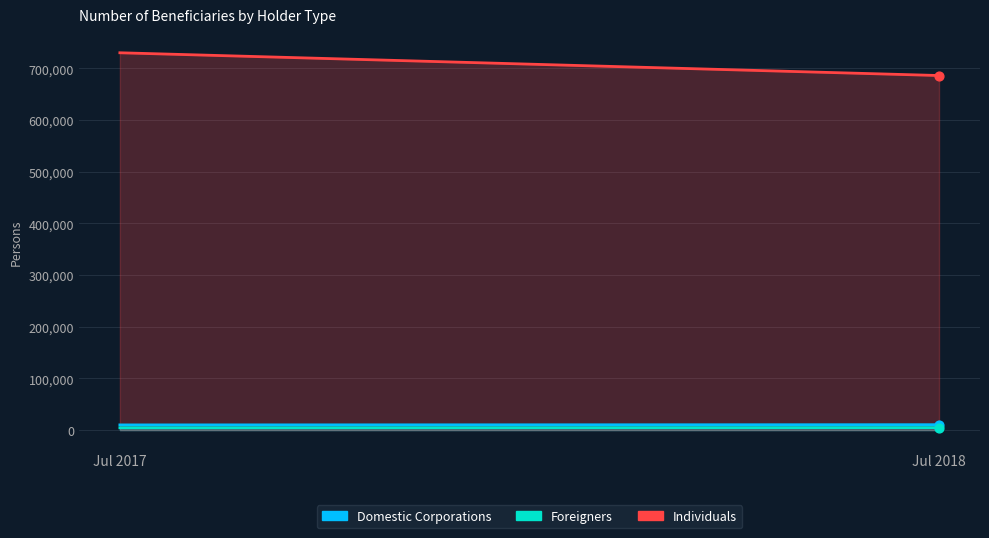

Which series has the largest total across all categories?

Individuals